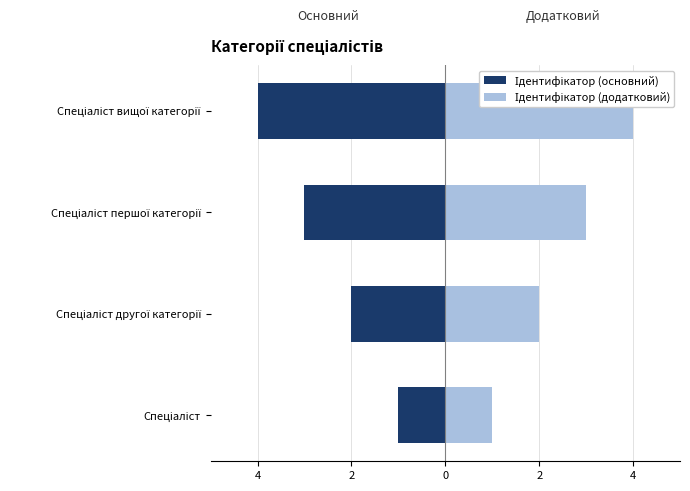

List the series in order of their overall mean, lowest first.

Ідентифікатор (основний), Ідентифікатор (додатковий)